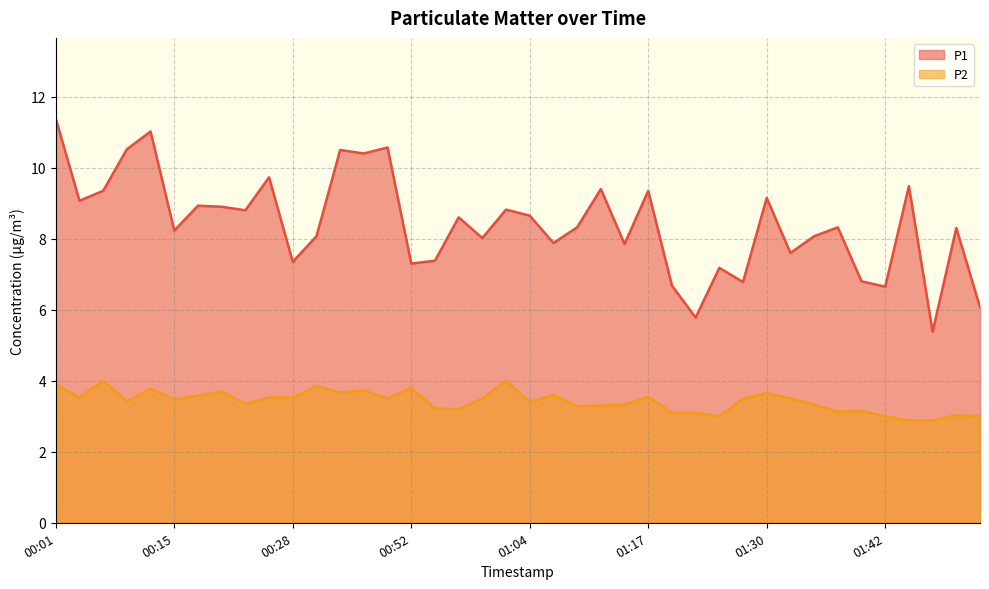

Where is the first local maximum for P2?

00:05